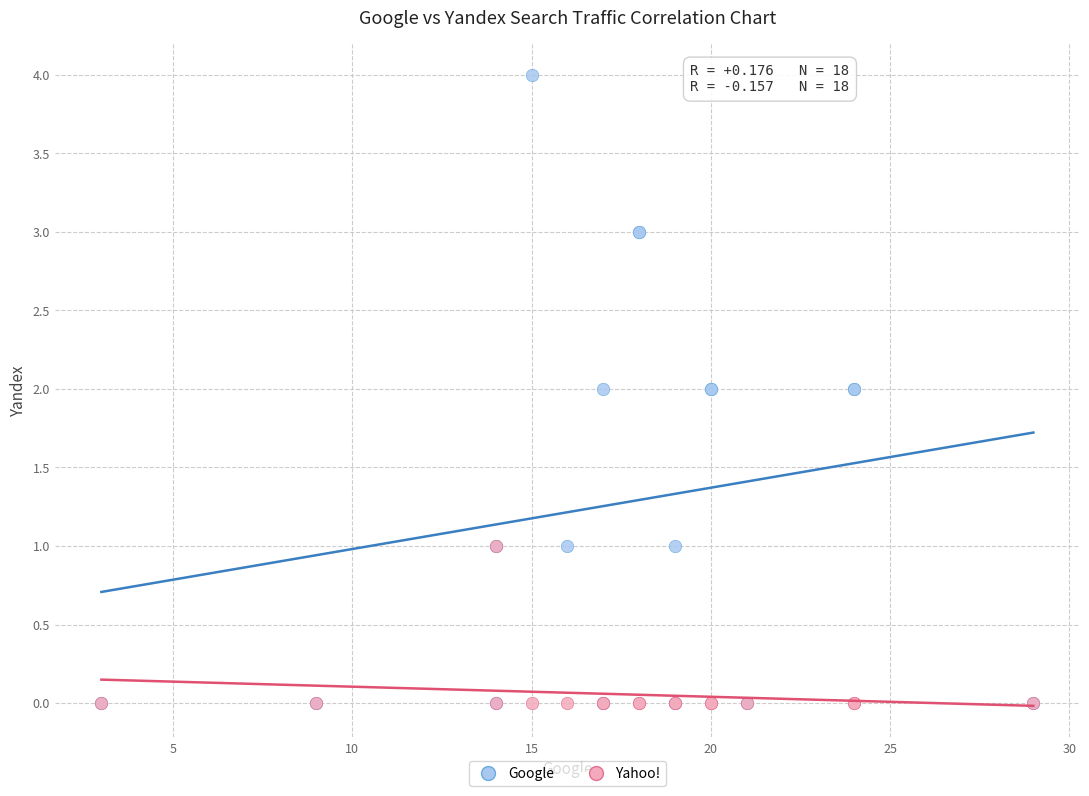

Which series has the largest Y range (max minus min)?

Google